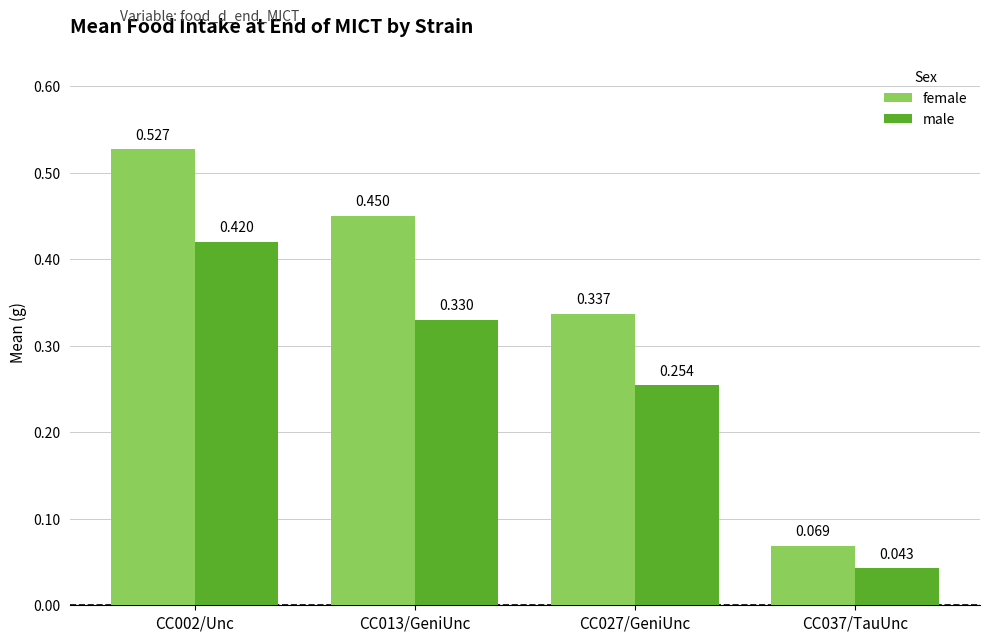

How many groups of bars are there?

4